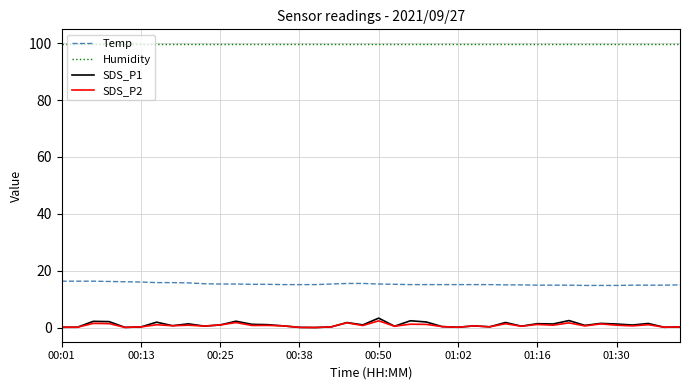

True or false: SDS_P1 and Humidity intersect in this chart.

False